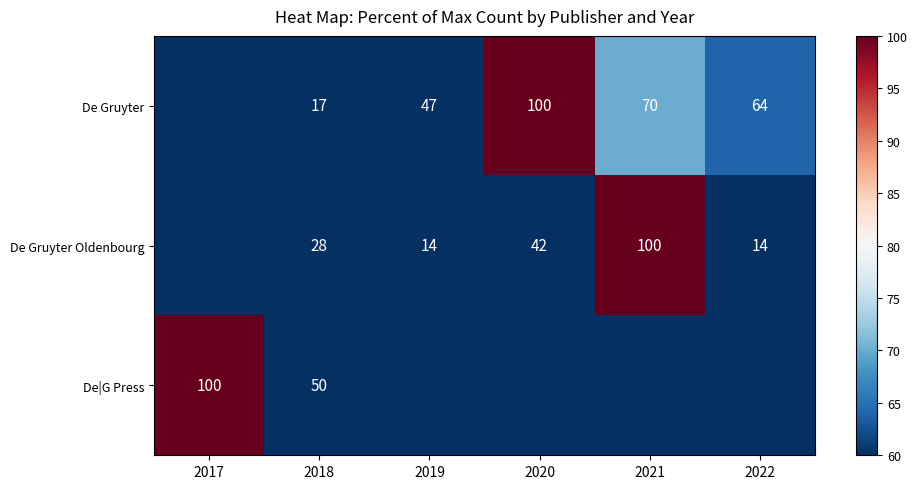

Rank the series at 2018 from lowest to highest value.

De Gruyter, De Gruyter Oldenbourg, De|G Press